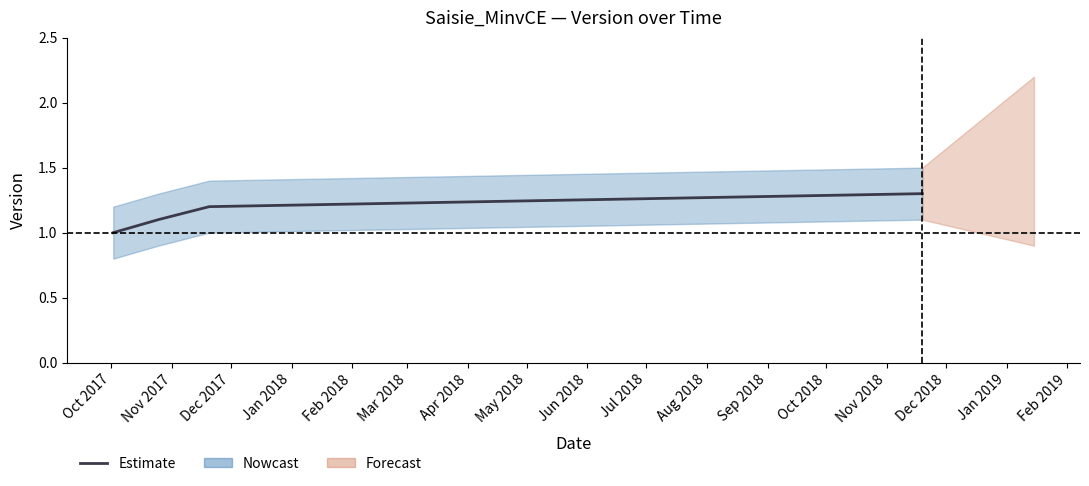

Reading left to right, transcribe all the data shown in this chart.

1.0	1.1	1.2	1.3